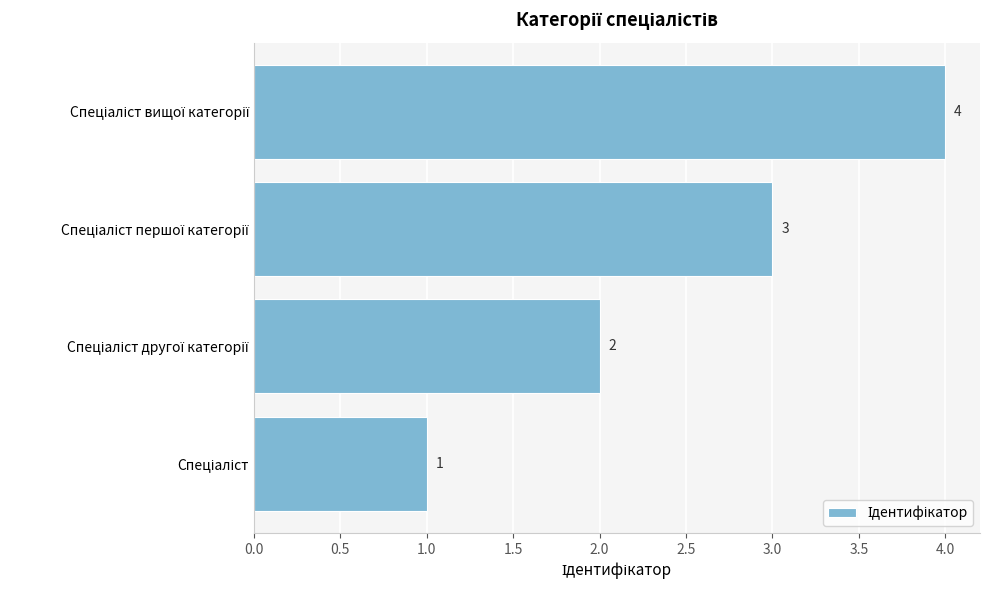

How many bars are there in total?

4